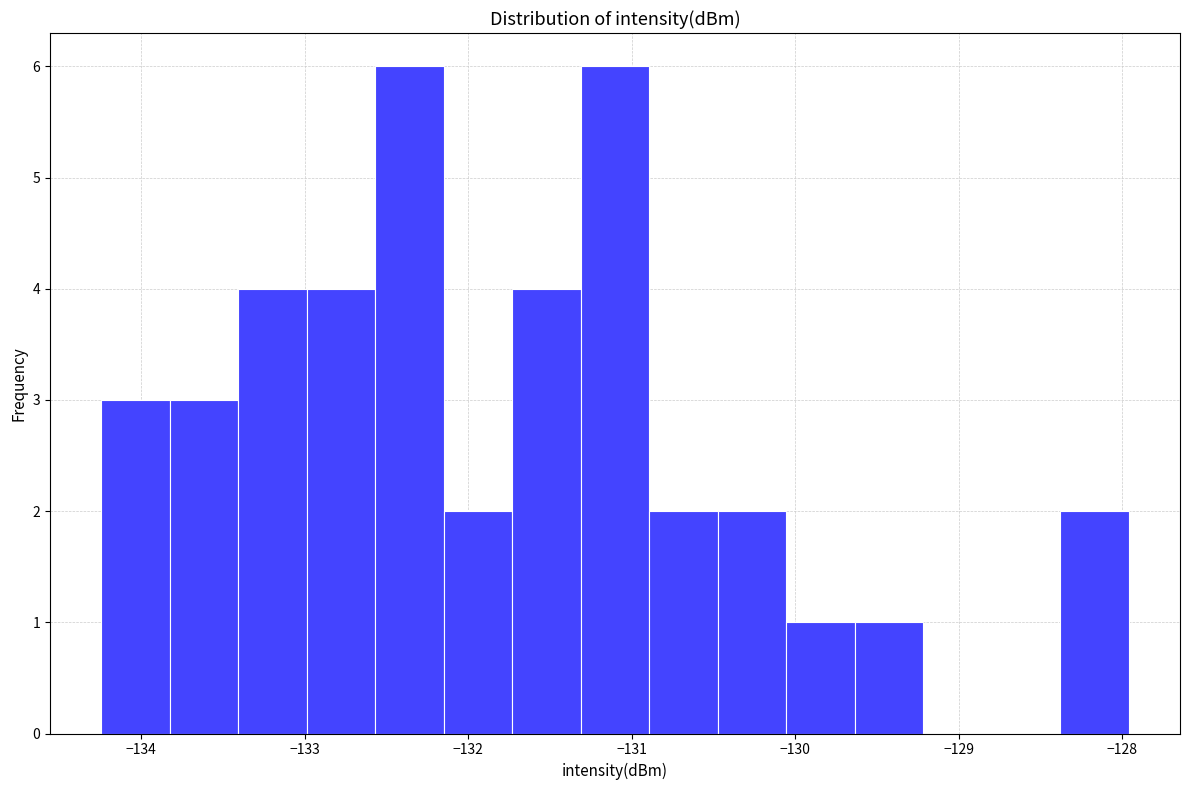

Reading left to right, transcribe this chart: for each bar, give the range it covers on the x-axis and its height. Neither the bar edges nor the heights are printed on the chart, so give them approximately, as read against the axes.

-134.2 to -133.8: 3
-133.8 to -133.4: 3
-133.4 to -133.0: 4
-133.0 to -132.6: 4
-132.6 to -132.1: 6
-132.1 to -131.7: 2
-131.7 to -131.3: 4
-131.3 to -130.9: 6
-130.9 to -130.5: 2
-130.5 to -130.1: 2
-130.1 to -129.6: 1
-129.6 to -129.2: 1
-129.2 to -128.8: 0
-128.8 to -128.4: 0
-128.4 to -128.0: 2